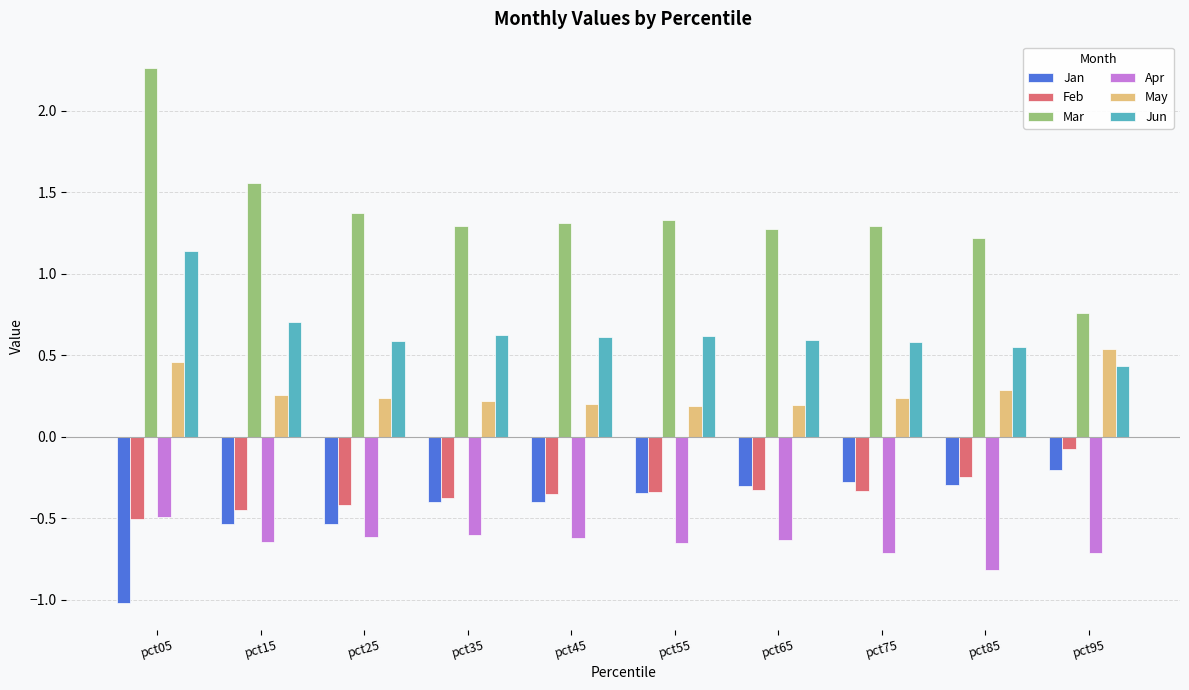

What is the difference between the maximum and minimum values in the Mar series?

1.5